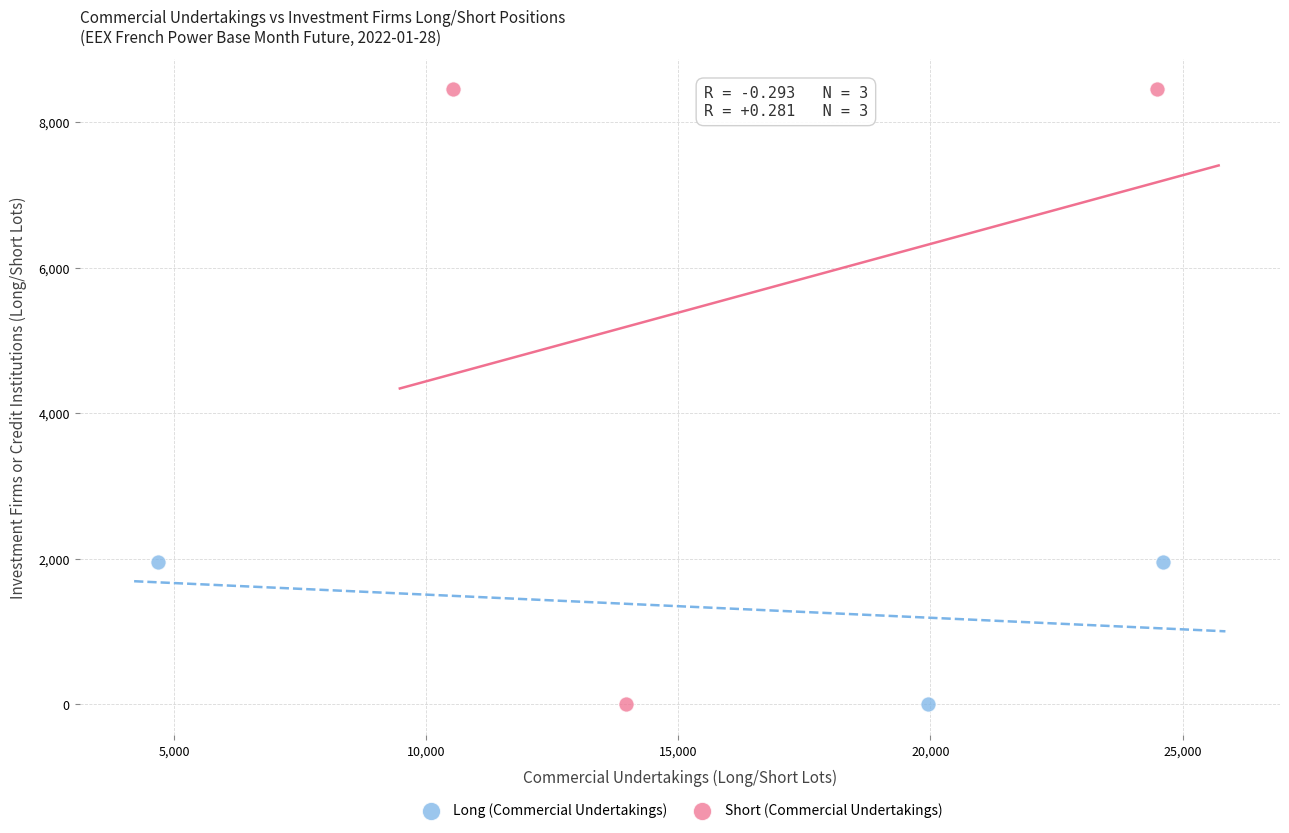

Which series has the largest Y range (max minus min)?

Short (Commercial Undertakings)